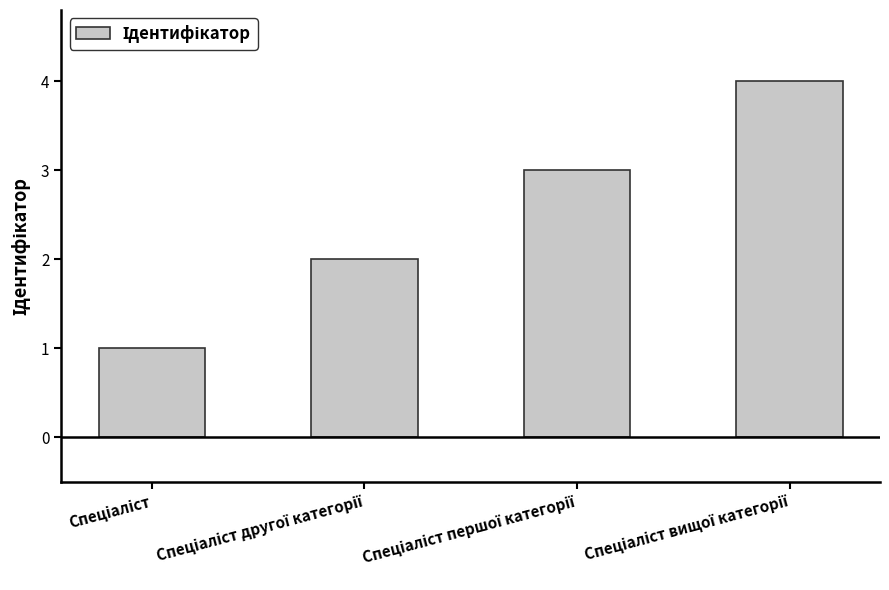

What is the difference between the maximum and minimum values?

3